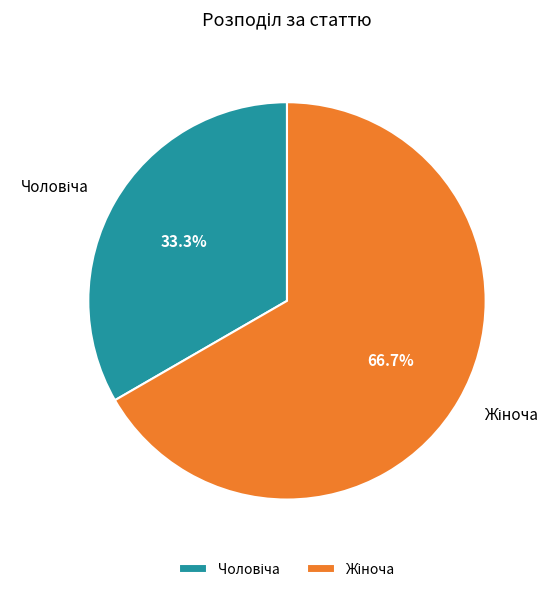

Does any single category account for the majority?

Yes